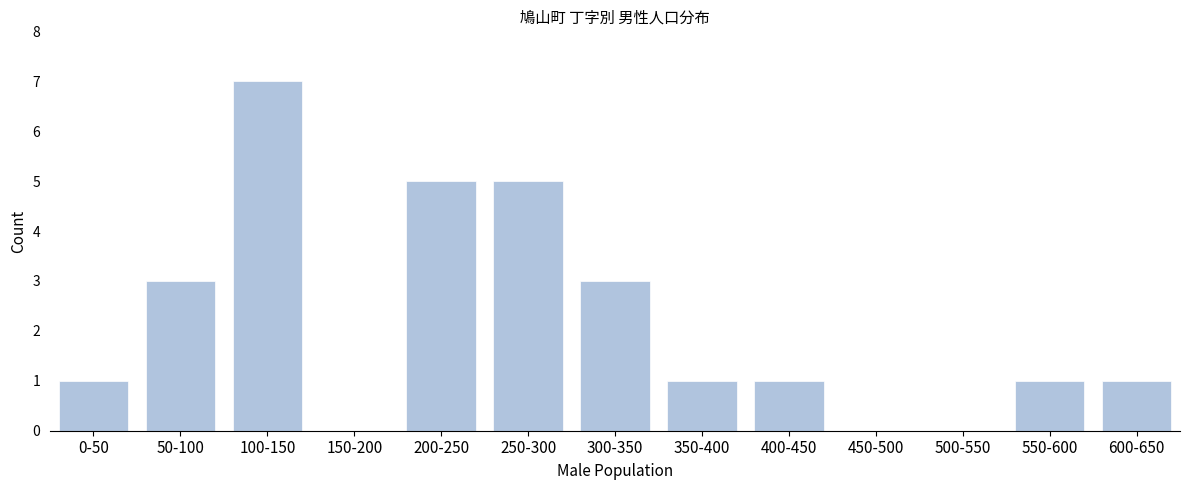

Reading left to right, extract all data points from this chart.

0-50=1	50-100=3	100-150=7	150-200=0	200-250=5	250-300=5	300-350=3	350-400=1	400-450=1	450-500=0	500-550=0	550-600=1	600-650=1